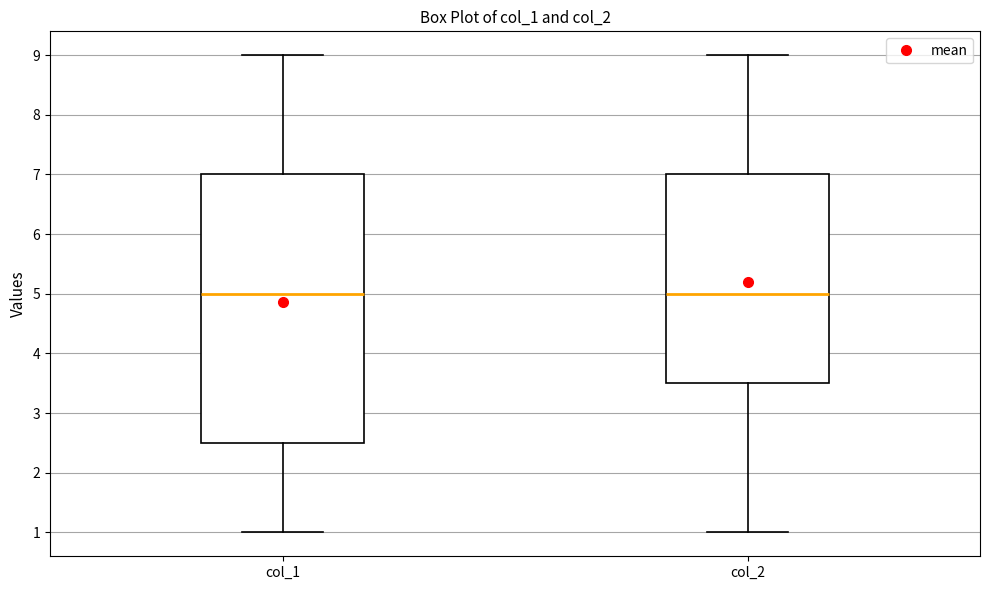

Reading left to right, read every box against the y-axis: the position of its median line, the range the box covers, and the ends of its whiskers. The values are not printed on the chart, so give them approximately, as read against the axis.

col_1: median 5.0, box 2.5 to 7.0, whiskers 1.0 to 9.0
col_2: median 5.0, box 3.5 to 7.0, whiskers 1.0 to 9.0